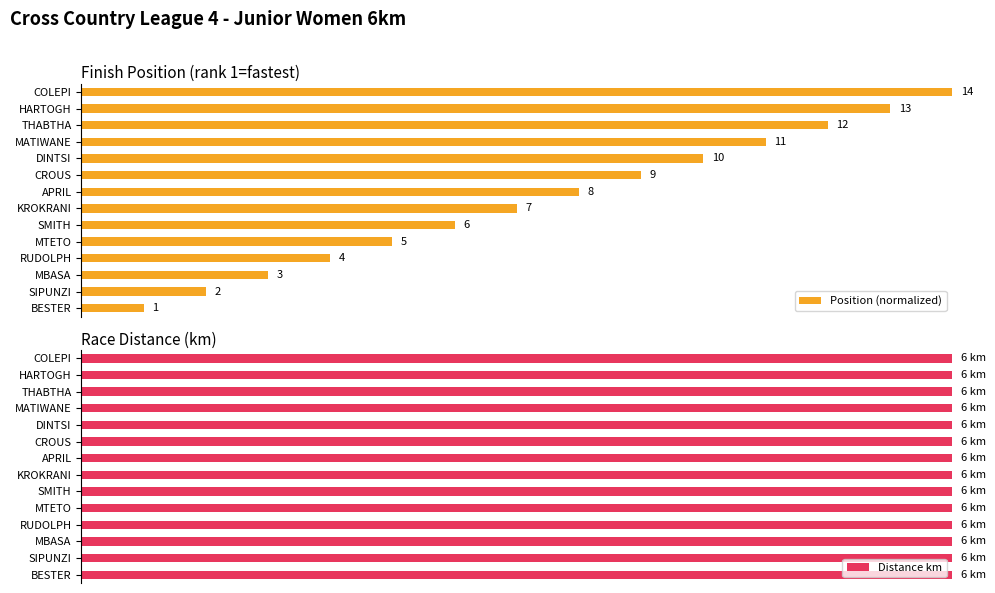

How many data points does each series have?

14